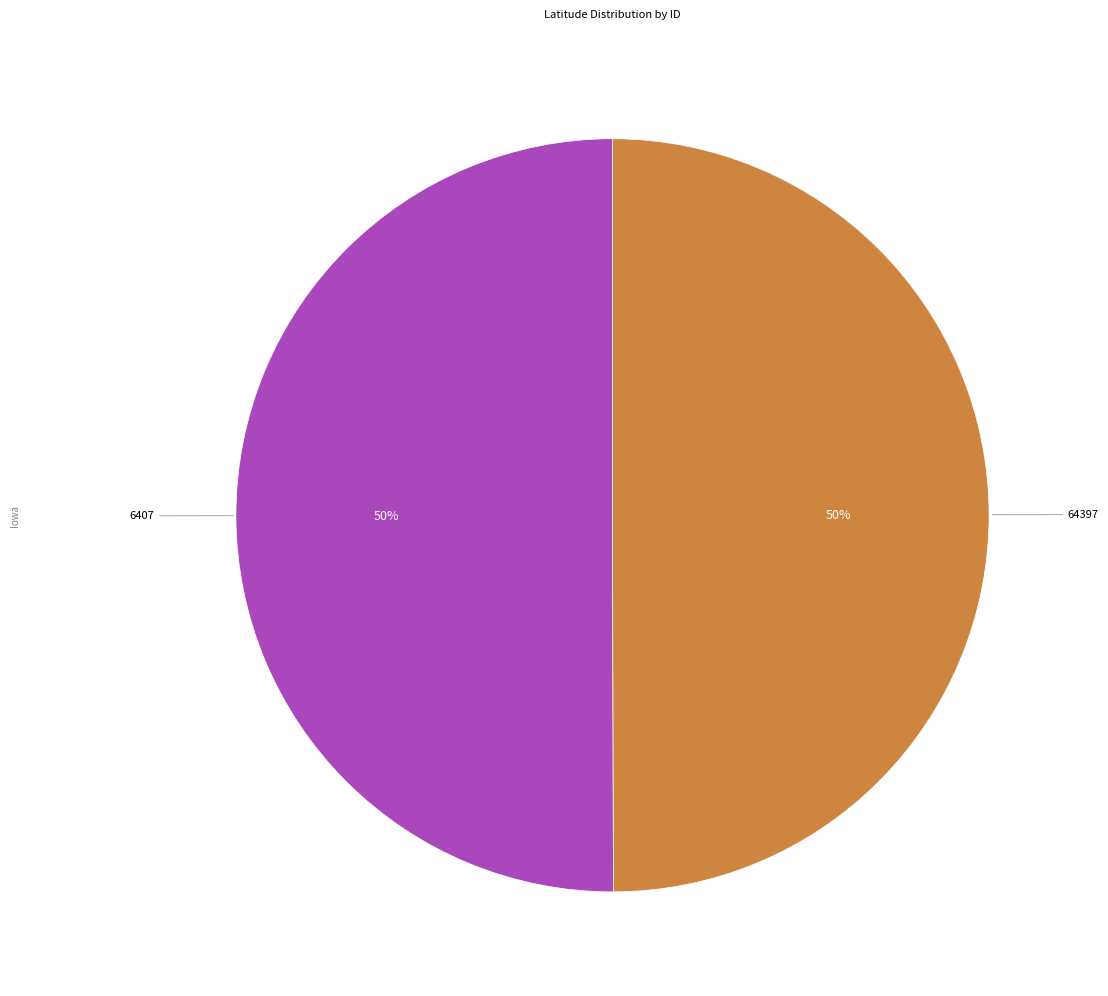

To the nearest percent, what portion does 6407 represent?

50%